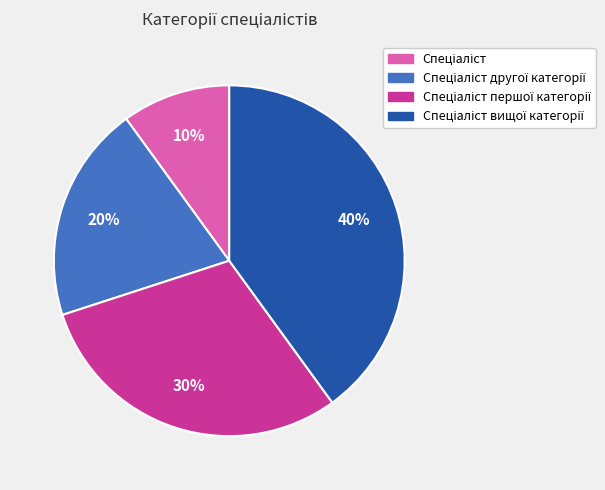

To the nearest percent, what is the average slice percentage?

25%